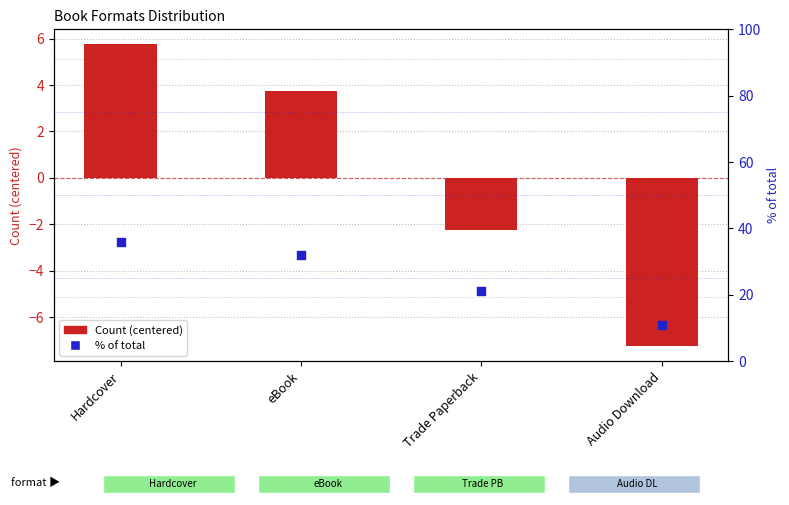

Which series has the widest spread of Y values?

% of total